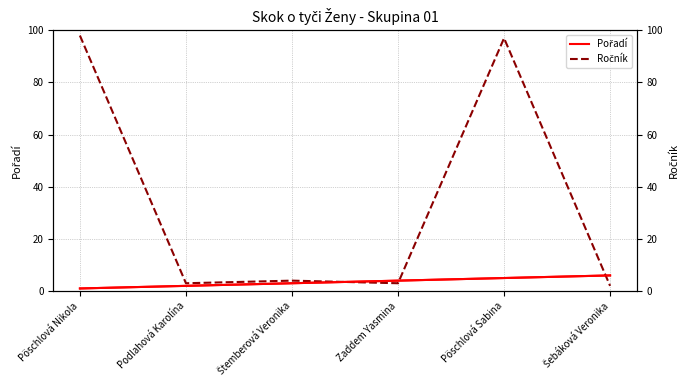

What is the difference between the Pořadí values at Podlahová Karolína and Zaddem Yasmina?

2